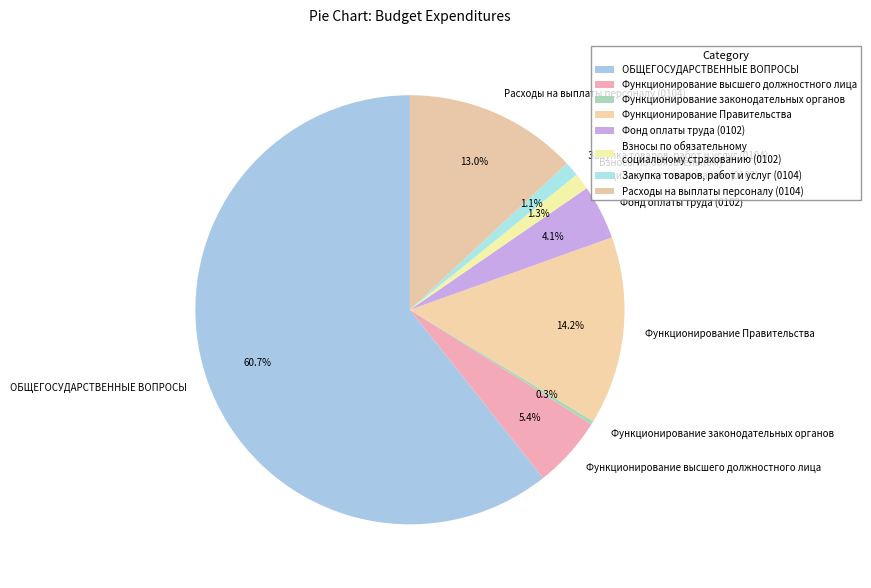

What percentage do Функционирование высшего должностного лица and Закупка товаров, работ и услуг (0104) together represent?

6.5%